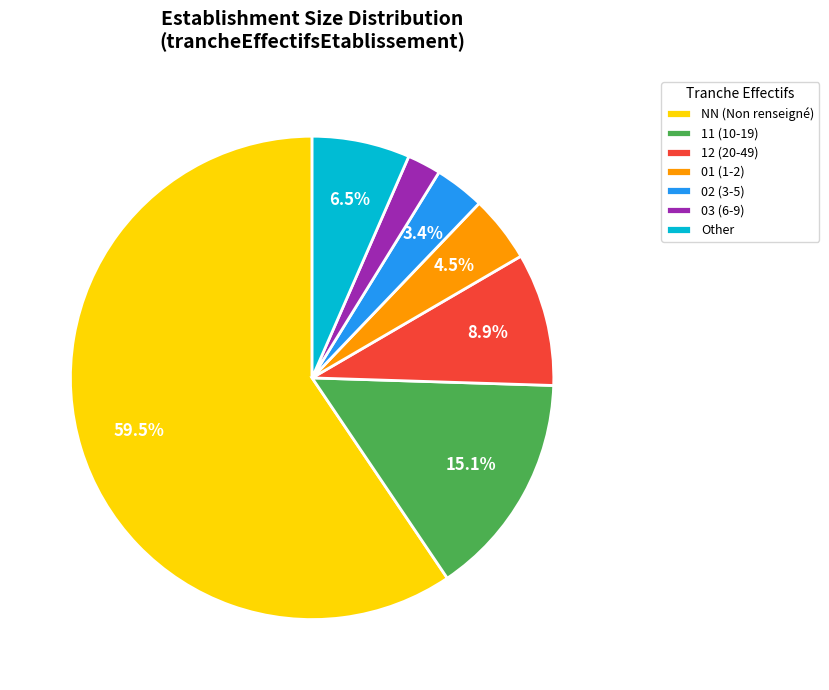

Which category has the biggest portion of the pie?

NN (Non renseigné)